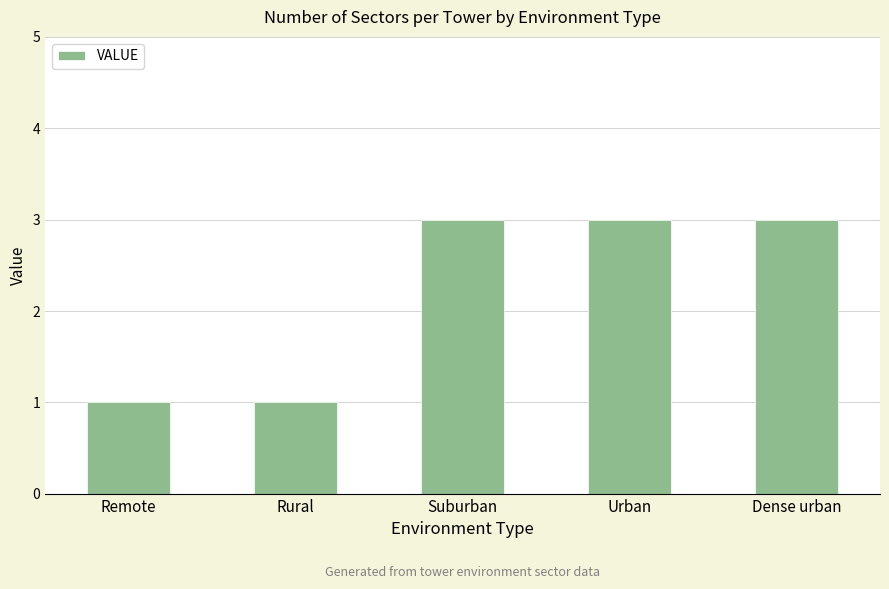

How many data points are less than 3?

2